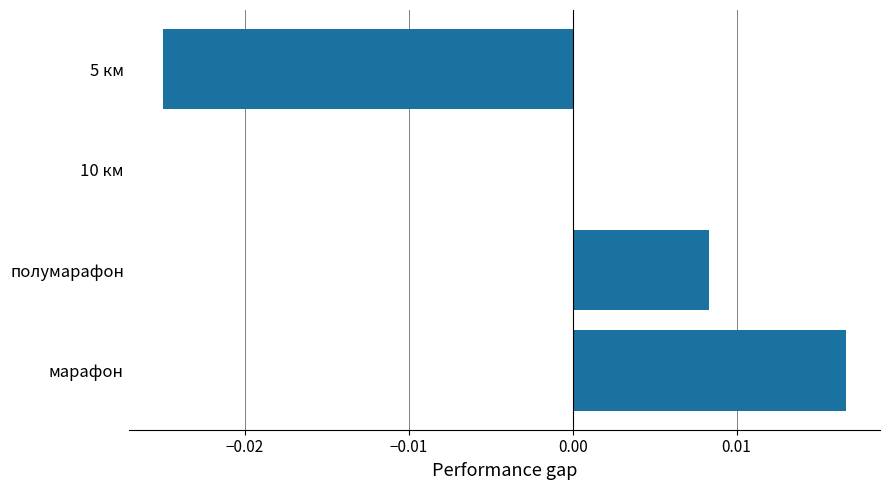

Is it true that the value at 5 км is -0.0?

True